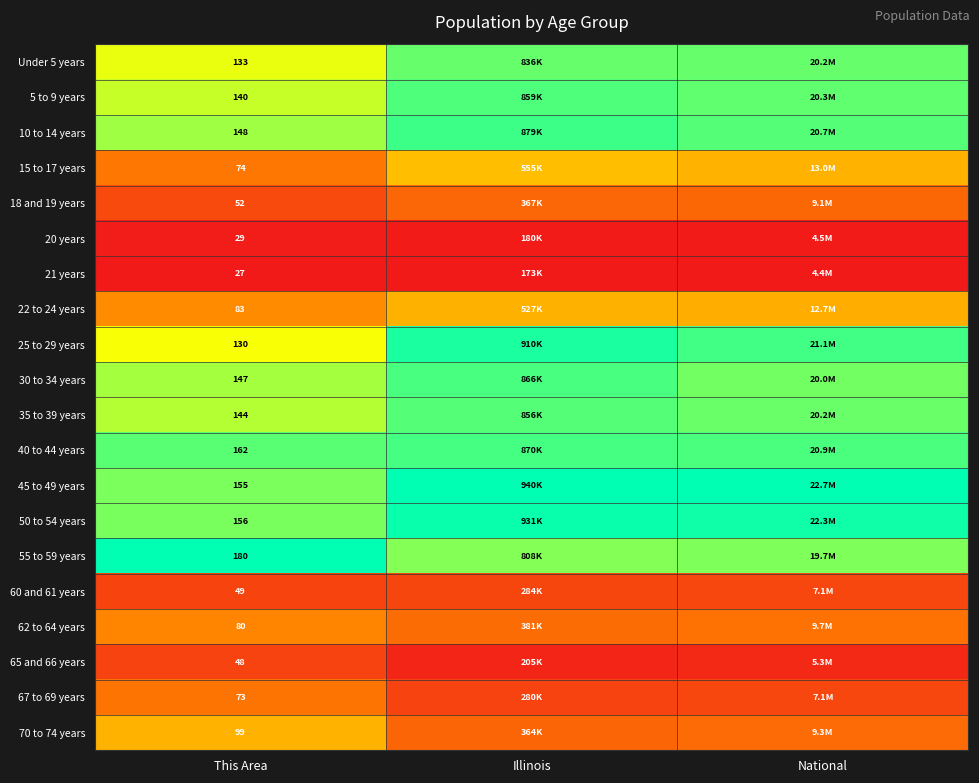

What is the difference between the highest and lowest values at This Area?

153.0